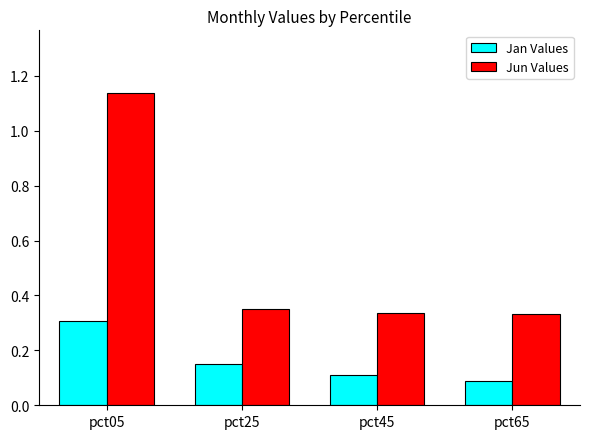

How many groups of bars are there?

4